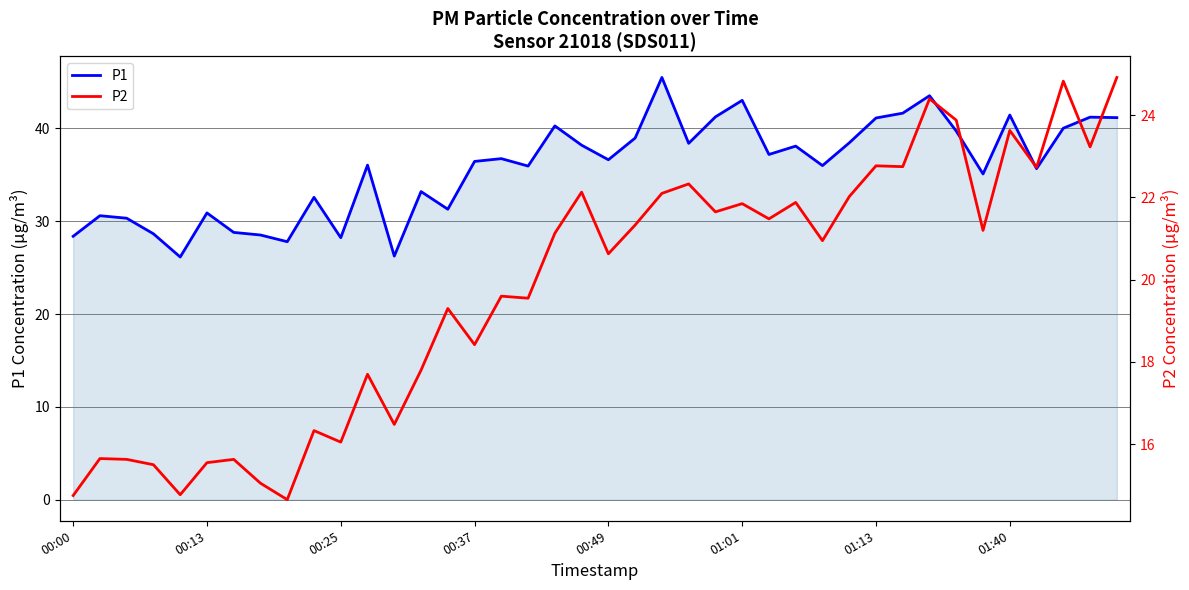

Where does the P1 series first go above 36?

11